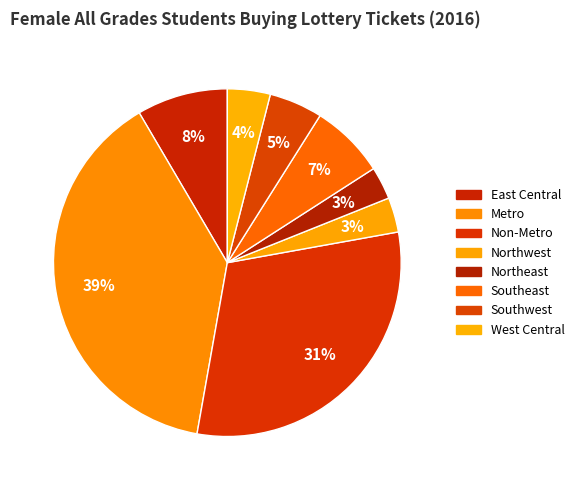

To the nearest percent, what is the difference between the largest and smallest slice percentages?

36%